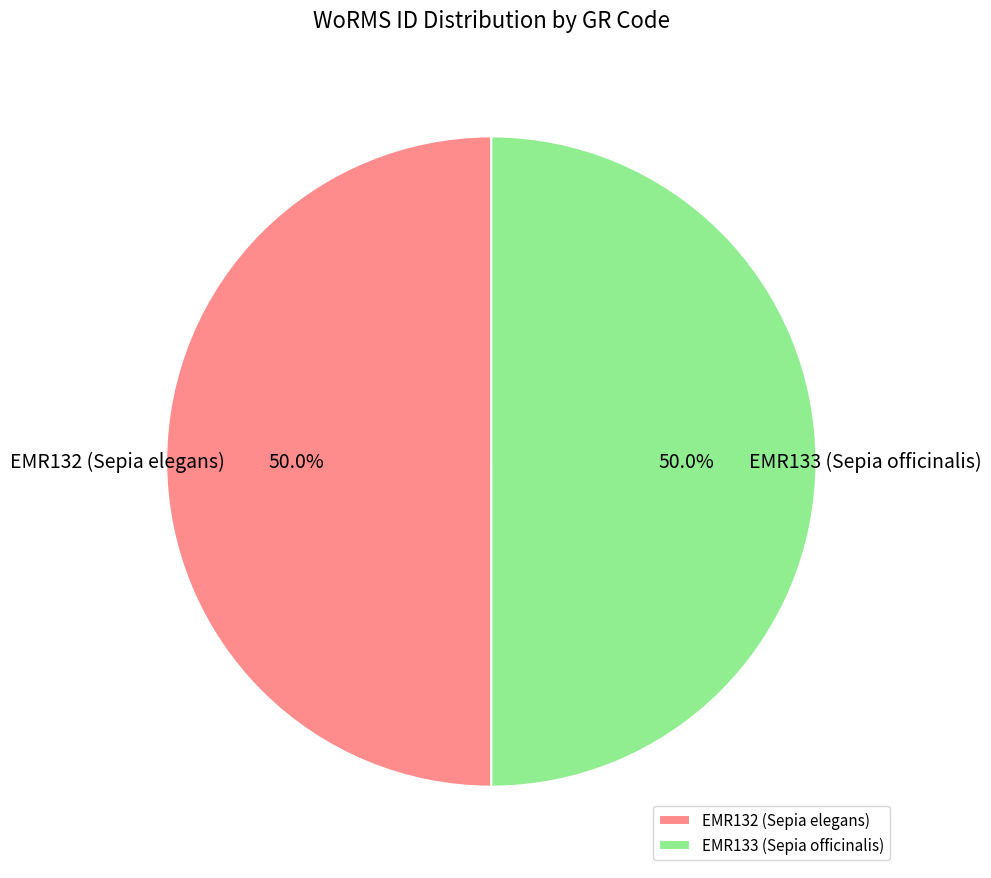

What portion of the pie excludes EMR132 (Sepia elegans)?

50.0%